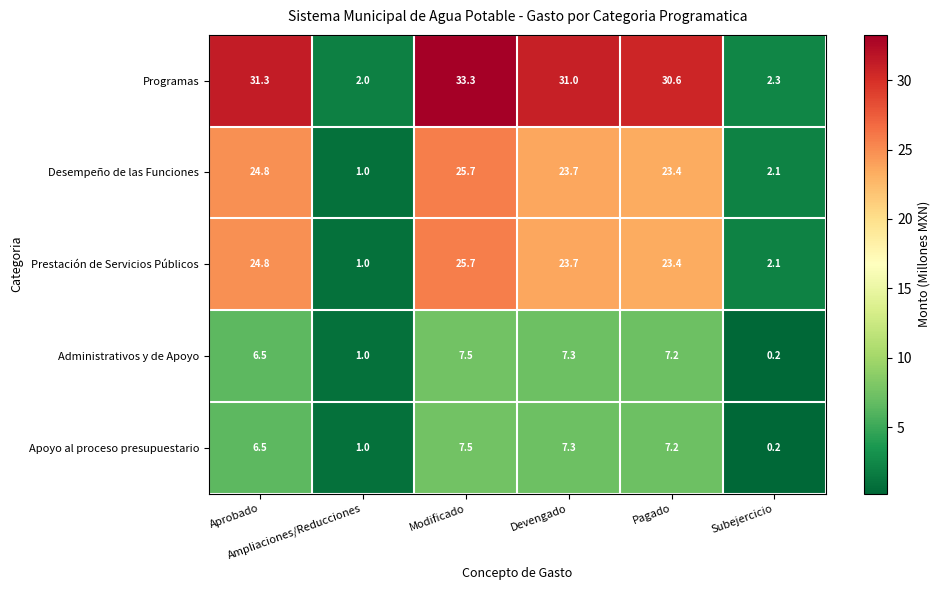

What is the difference between the maximum and second lowest values in the Desempeño de las Funciones series?

23.6